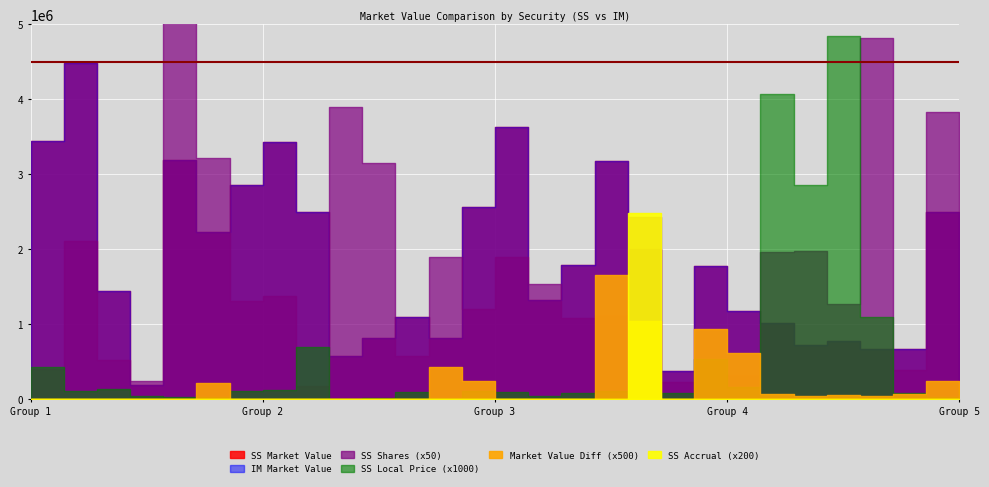

Reading left to right, what are all the values shown in this chart?

SS Market Value: BZ1GMK5=3444177.9	BXDZ9Z0=4479257.6	BV9G6B8=1439202.2	BS1L687=193671.0	BRTR118=3194181.7	BM8H5Y5=2231039.2	BJ2L553=2860139.2	BF7NT10=3425306.4	B908F01=2501325.7	B8K7T65=579620.6	B5BH372=812526.1	B3B1QJ3=1092819.8	B1WY233=818867.7	B1JB4K8=2562962.9	B1HHKD3=3627221.4	B1FWBH1=1316126.7	B1921K0=1786830.3	B0SWJX3=3181130.6	B0744B3=2007732.9	B014JG9=379986.7	7333378=1779003.8	7124594=1180433.5	6986041=1013618.8	6640682=717492.2	6555805=778066.3	6054603=670501.4	5999330=673848.0	5889505=2493617.5	4741844=1593965.6
IM Market Value: BZ1GMK5=3444177.9	BXDZ9Z0=4479257.6	BV9G6B8=1439202.2	BS1L687=193671.0	BRTR118=3194181.7	BM8H5Y5=2230616.5	BJ2L553=2860139.2	BF7NT10=3425306.4	B908F01=2501325.7	B8K7T65=579620.6	B5BH372=812526.1	B3B1QJ3=1092819.8	B1WY233=818014.3	B1JB4K8=2562477.3	B1HHKD3=3627221.4	B1FWBH1=1316126.7	B1921K0=1786830.3	B0SWJX3=3177815.3	B0744B3=2005640.5	B014JG9=379986.7	7333378=1777140.9	7124594=1179197.4	6986041=1013489.8	6640682=717400.9	6555805=777967.3	6054603=670416.1	5999330=673720.3	5889505=2493145.0	4741844=1593663.6
SS Shares: BZ1GMK5=8107.0	BXDZ9Z0=42126.0	BV9G6B8=10454.0	BS1L687=4782.0	BRTR118=105349.0	BM8H5Y5=64315.0	BJ2L553=26163.0	BF7NT10=27420.0	B908F01=3609.0	B8K7T65=77906.0	B5BH372=63100.0	B3B1QJ3=11424.0	B1WY233=38036.0	B1JB4K8=24112.0	B1HHKD3=37902.0	B1FWBH1=30801.0	B1921K0=21698.0	B0SWJX3=22508.0	B0744B3=48638.0	B014JG9=4651.0	7333378=3009.0	7124594=6519.0	6986041=39169.0	6640682=39496.0	6555805=25249.0	6054603=96454.0	5999330=7829.0	5889505=76692.0	4741844=11003.0
SS Accrual: BZ1GMK5=0.0	BXDZ9Z0=0.0	BV9G6B8=0.0	BS1L687=0.0	BRTR118=0.0	BM8H5Y5=0.0	BJ2L553=0.0	BF7NT10=0.0	B908F01=0.0	B8K7T65=0.0	B5BH372=0.0	B3B1QJ3=0.0	B1WY233=0.0	B1JB4K8=0.0	B1HHKD3=0.0	B1FWBH1=0.0	B1921K0=0.0	B0SWJX3=0.0	B0744B3=12424.6	B014JG9=0.0	7333378=0.0	7124594=0.0	6986041=0.0	6640682=0.0	6555805=0.0	6054603=0.0	5999330=0.0	5889505=0.0	4741844=0.0
Market Value Diff: BZ1GMK5=0.0	BXDZ9Z0=0.0	BV9G6B8=0.0	BS1L687=0.0	BRTR118=0.0	BM8H5Y5=422.7	BJ2L553=0.0	BF7NT10=0.0	B908F01=0.0	B8K7T65=0.0	B5BH372=0.0	B3B1QJ3=0.0	B1WY233=853.4	B1JB4K8=485.6	B1HHKD3=0.0	B1FWBH1=0.0	B1921K0=0.0	B0SWJX3=3315.2	B0744B3=2092.4	B014JG9=0.0	7333378=1862.9	7124594=1236.1	6986041=129.0	6640682=91.3	6555805=99.0	6054603=85.3	5999330=127.7	5889505=472.4	4741844=302.0
SS Local Price: BZ1GMK5=424.8	BXDZ9Z0=106.3	BV9G6B8=137.7	BS1L687=40.5	BRTR118=30.3	BM8H5Y5=33.5	BJ2L553=109.3	BF7NT10=124.9	B908F01=693.1	B8K7T65=7.4	B5BH372=12.9	B3B1QJ3=95.7	B1WY233=17.2	B1JB4K8=102.7	B1HHKD3=95.7	B1FWBH1=42.7	B1921K0=82.3	B0SWJX3=112.8	B0744B3=33.0	B014JG9=81.7	7333378=535.8	7124594=164.1	6986041=4067.0	6640682=2855.0	6555805=4843.0	6054603=1092.5	5999330=83.1	5889505=31.4	4741844=139.9